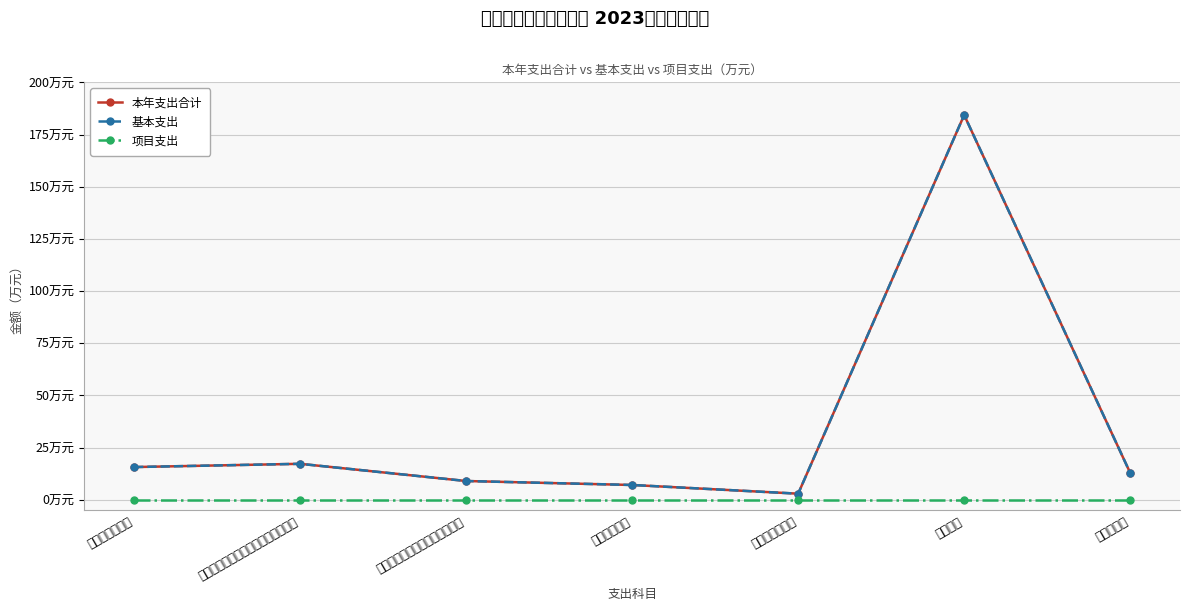

Is this an area chart (filled region under the line)?

No